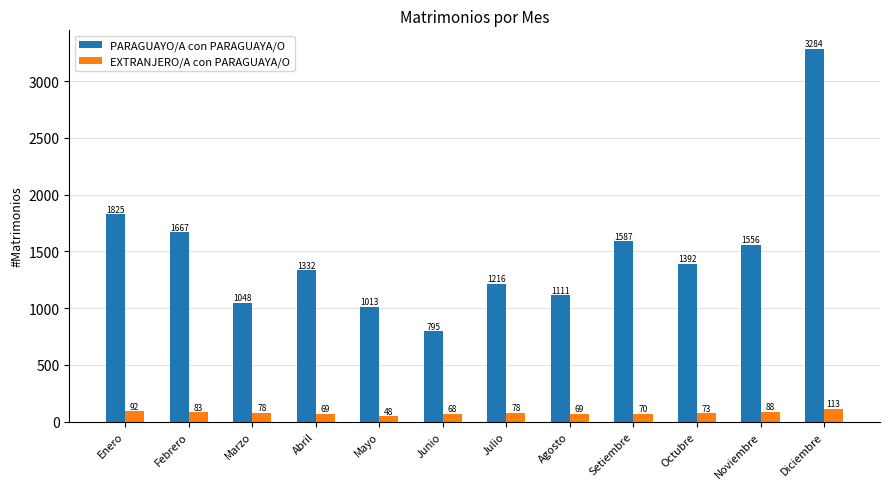

What is the value of the PARAGUAYO/A con PARAGUAYA/O bar at the 8th from the left?

1111